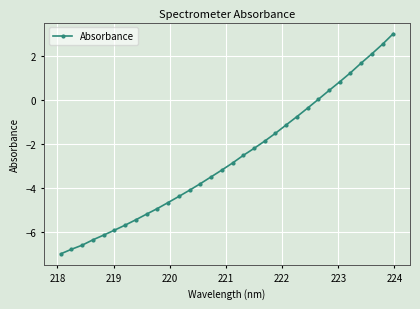

What is the difference between the second highest and minimum values?

9.5